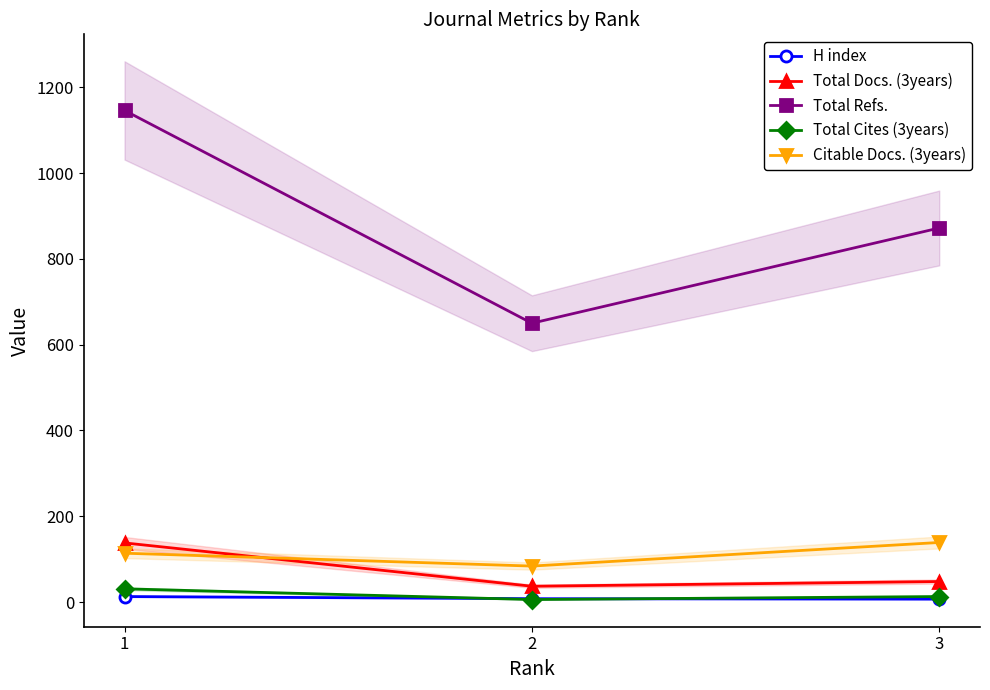

List the series in order of their peak value, lowest first.

H index, Total Cites (3years), Total Docs. (3years), Citable Docs. (3years), Total Refs.